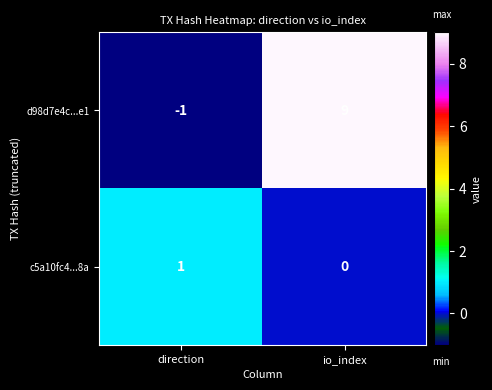

Rank the series at io_index from highest to lowest value.

d98d7e4c...e1, c5a10fc4...8a